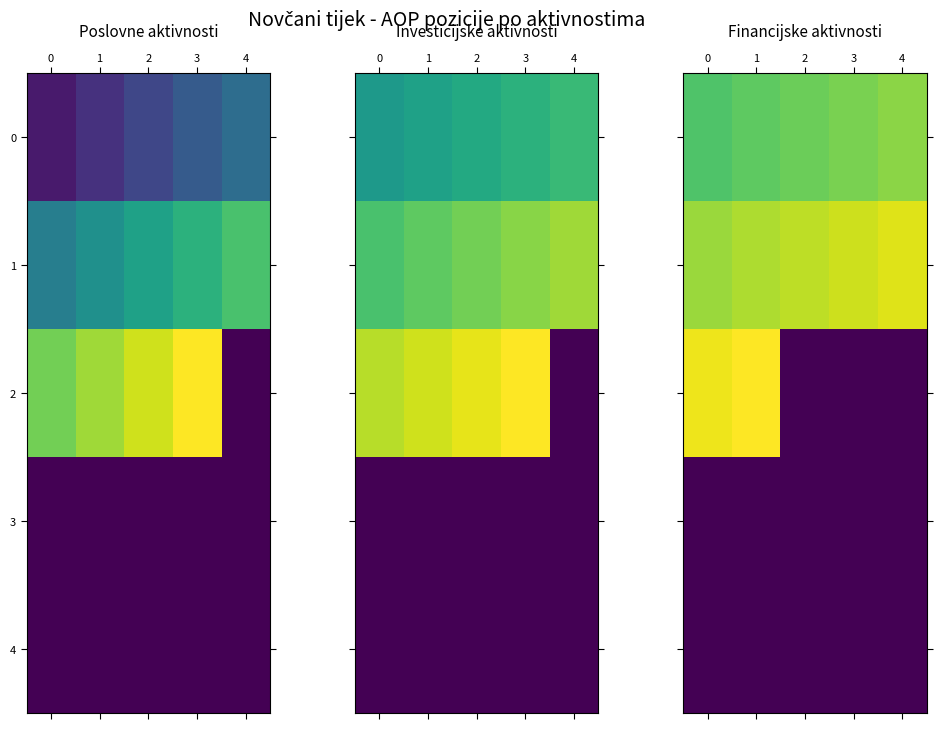

At 4, list the series in order from smallest to largest.

2, 3, 4, 0, 1